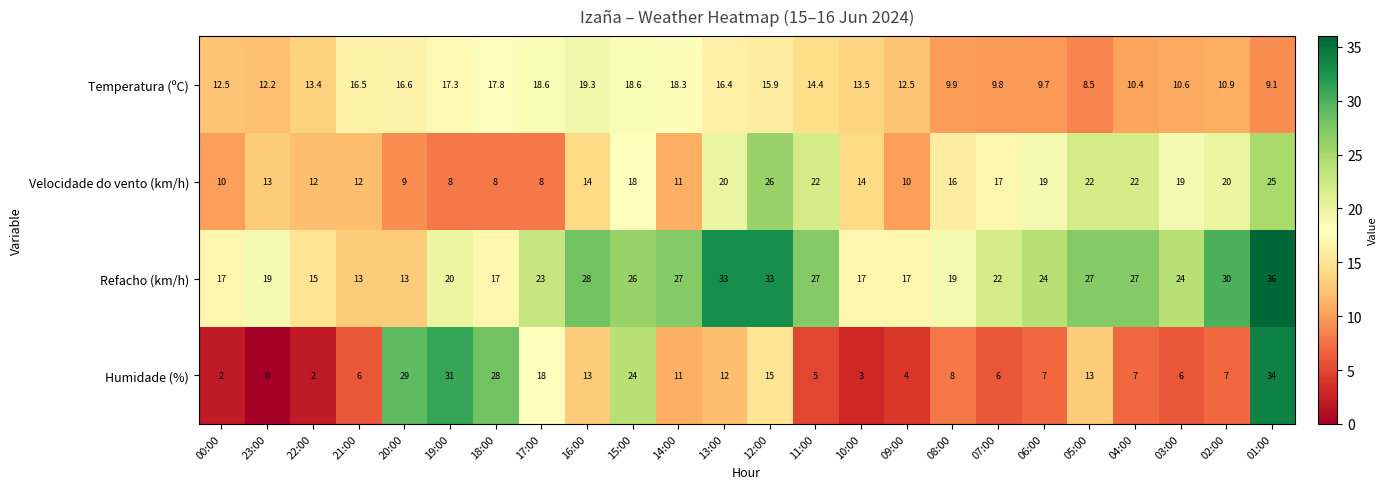

At which label does Refacho (km/h) reach its peak?

01:00